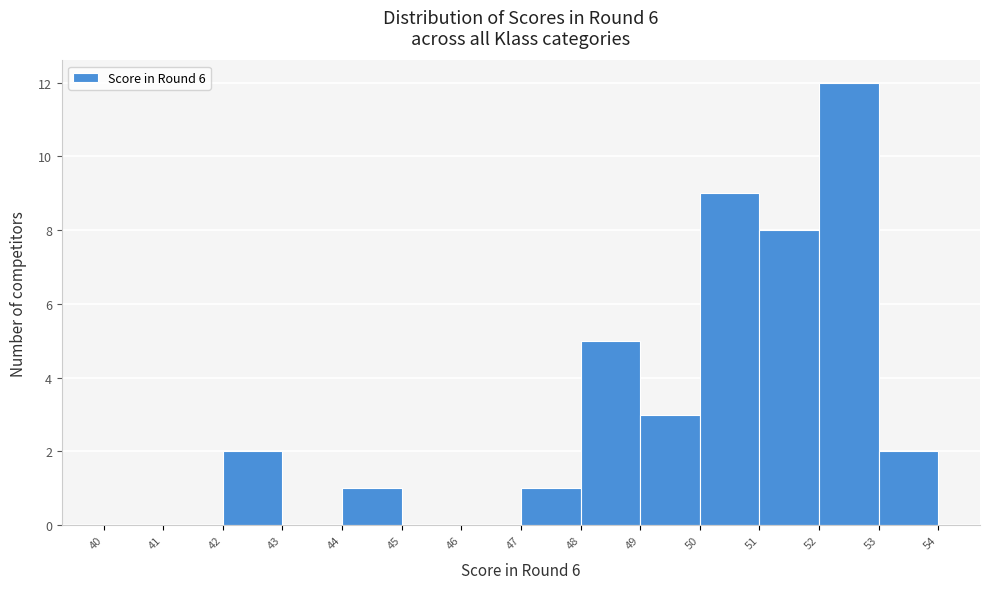

How tall is the bar that spans 51 to 52 on the x-axis? The values are not printed on the chart, so give them approximately, as read against the axis.

8